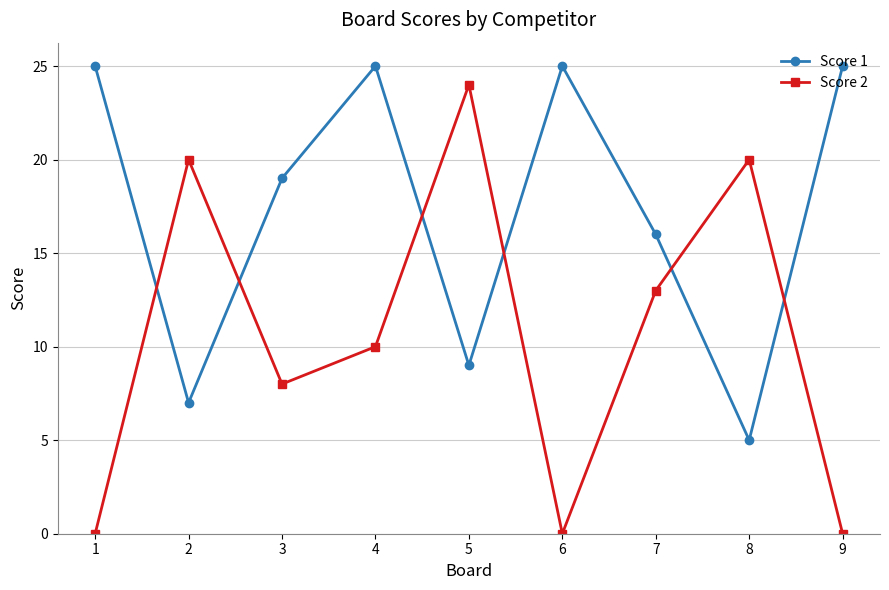

What is the sum of all Score 1 values?

156